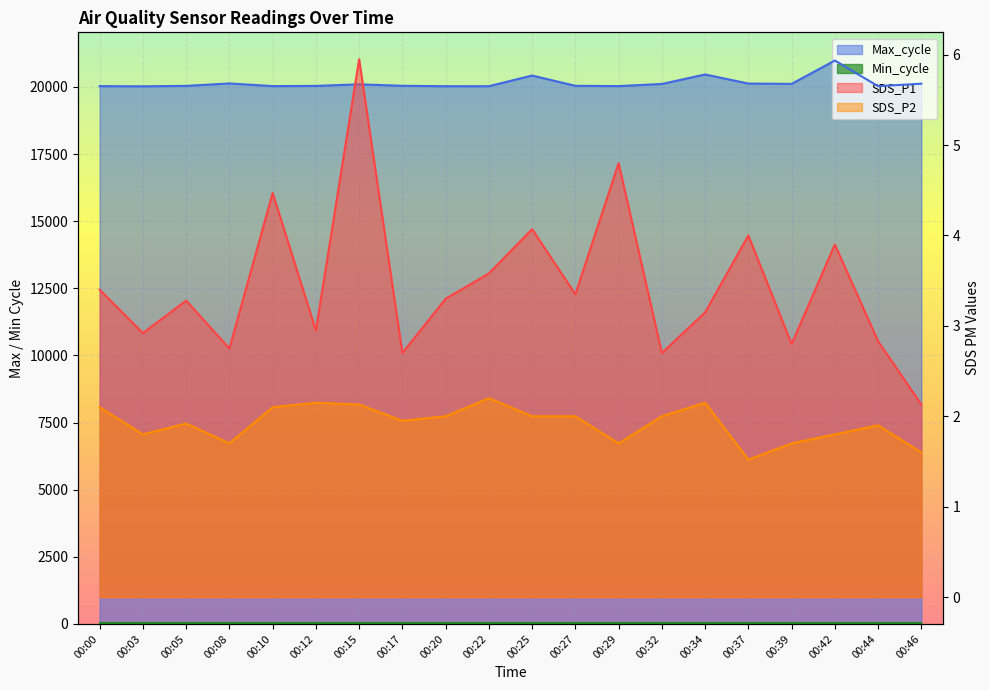

True or false: SDS_P2 has more than 1 points higher than both neighbors.

True